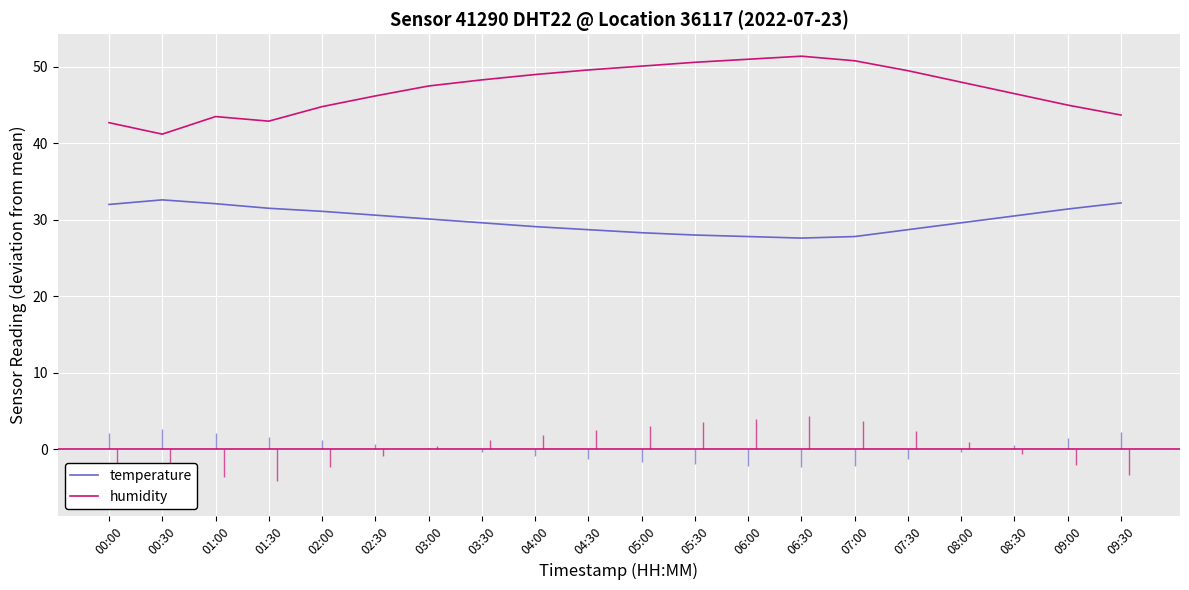

The temperature series shows 42.6 at 07:00. True or false?

False